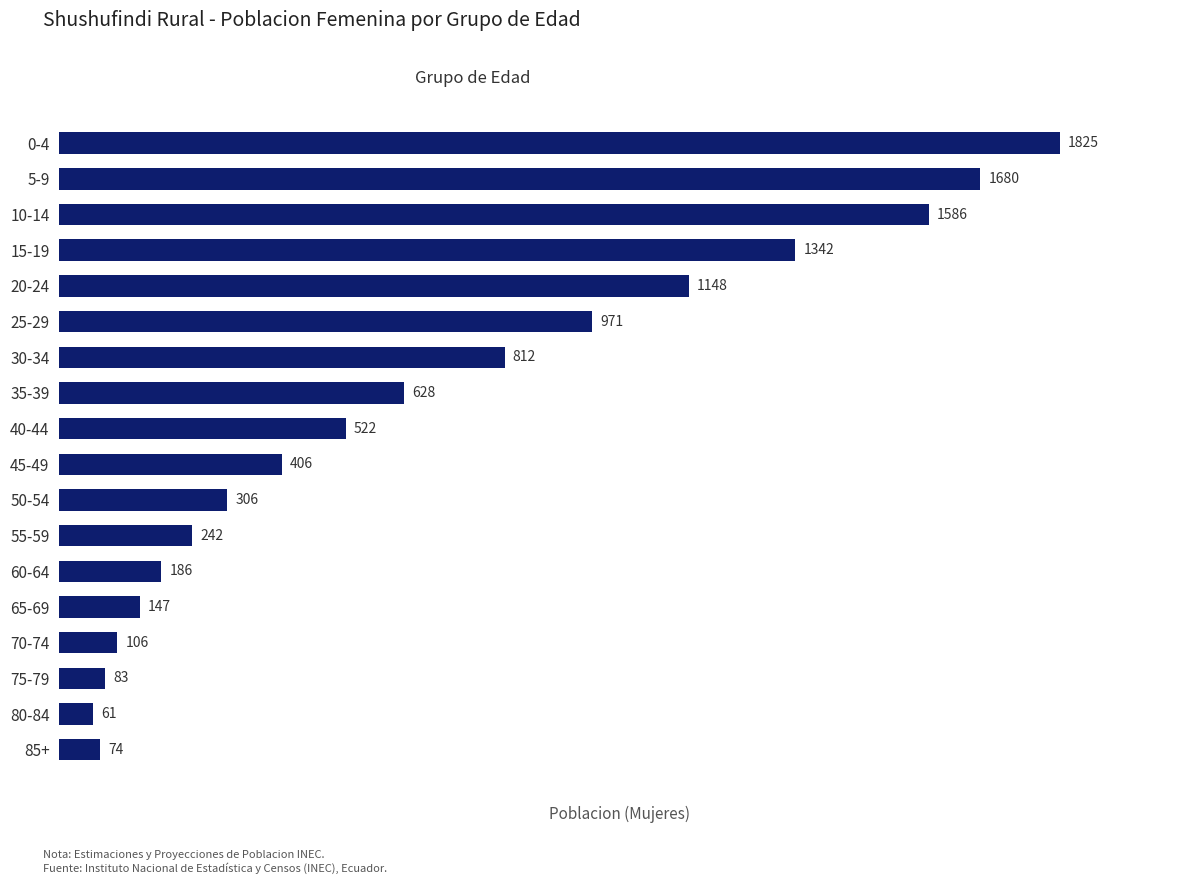

What value does the data have at 85+, to the nearest 100?

100